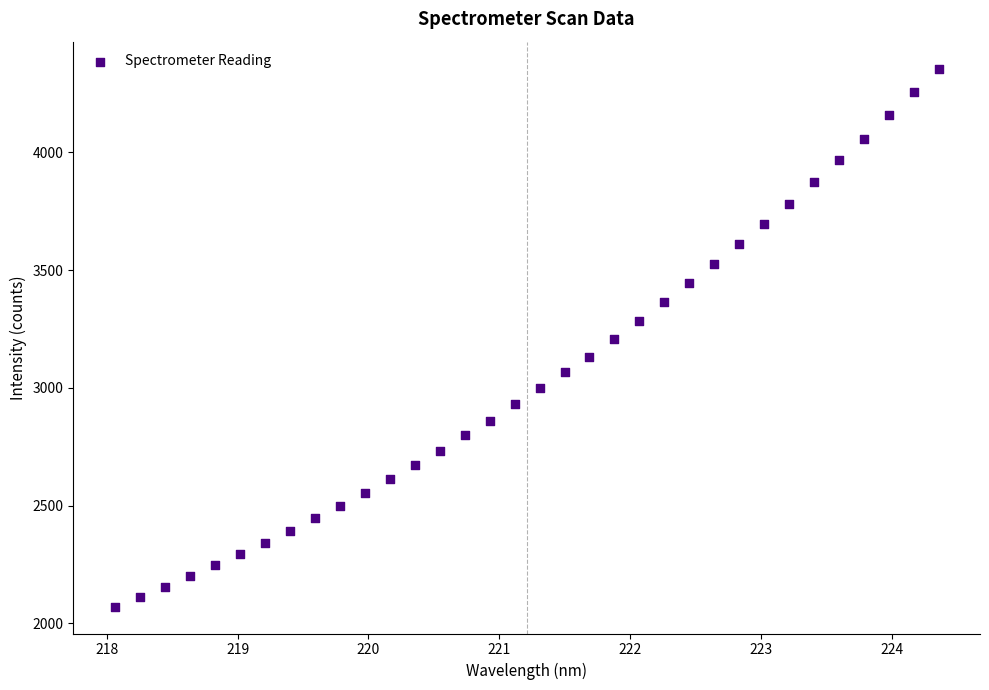

What is the range of X values (max minus min)?

6.3